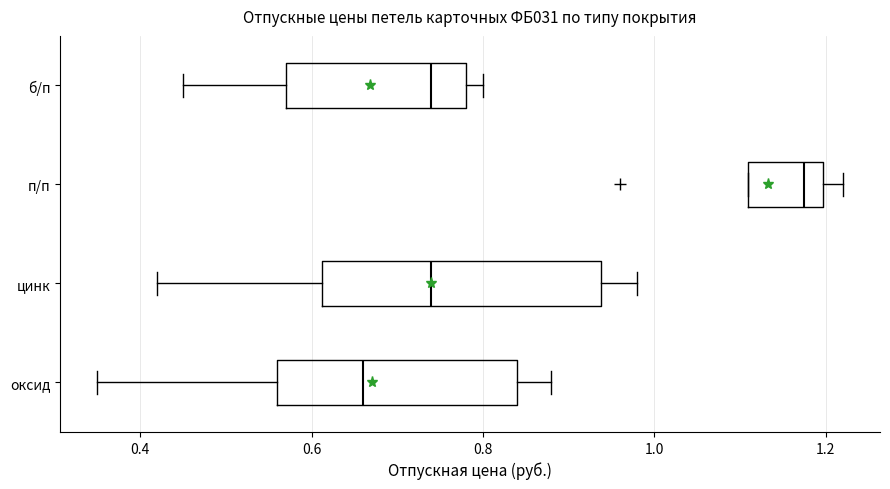

Where does the right whisker of the box for цинк end on the x-axis? The values are not printed on the chart, so give them approximately, as read against the axis.

0.98